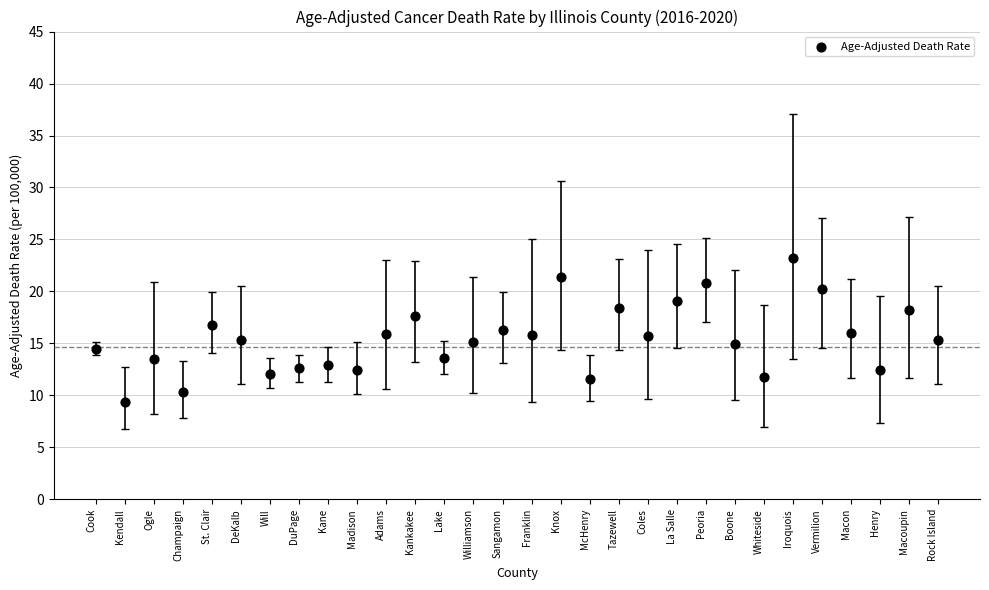

What is the range of Y values (max minus min)?

13.8